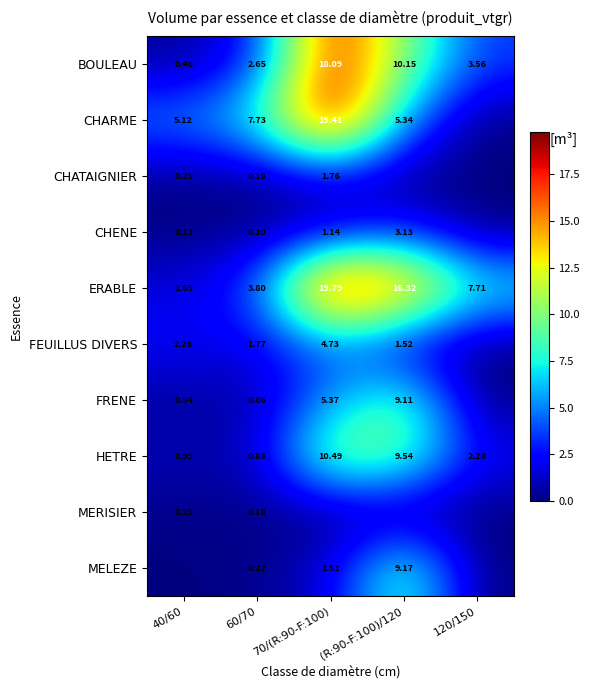

The CHATAIGNIER series shows 0.4 at 40/60. True or false?

False